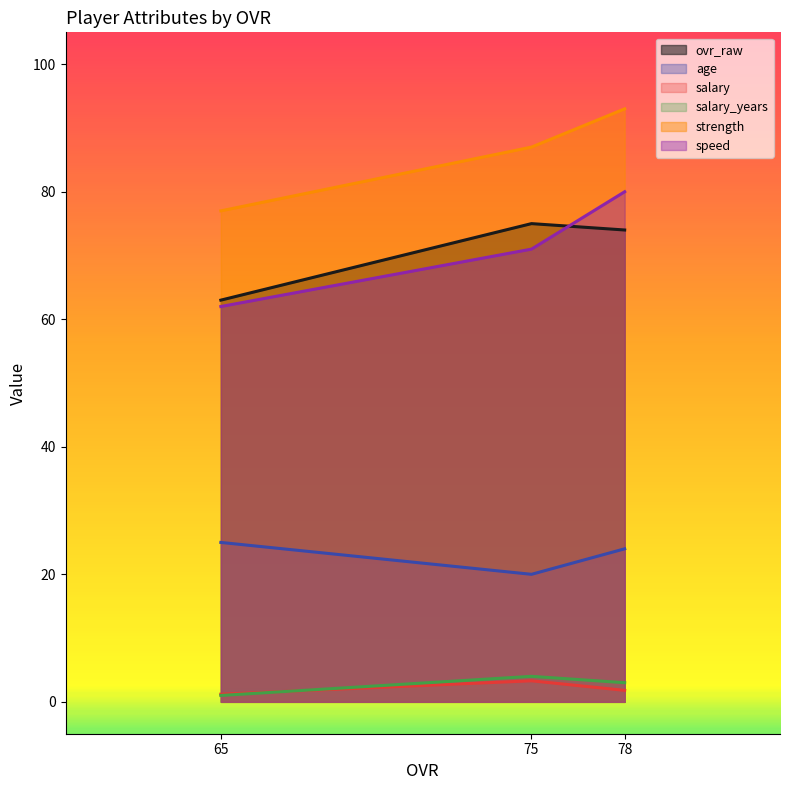

Rank the series by their maximum value, from highest to lowest.

strength, speed, ovr_raw, age, salary_years, salary